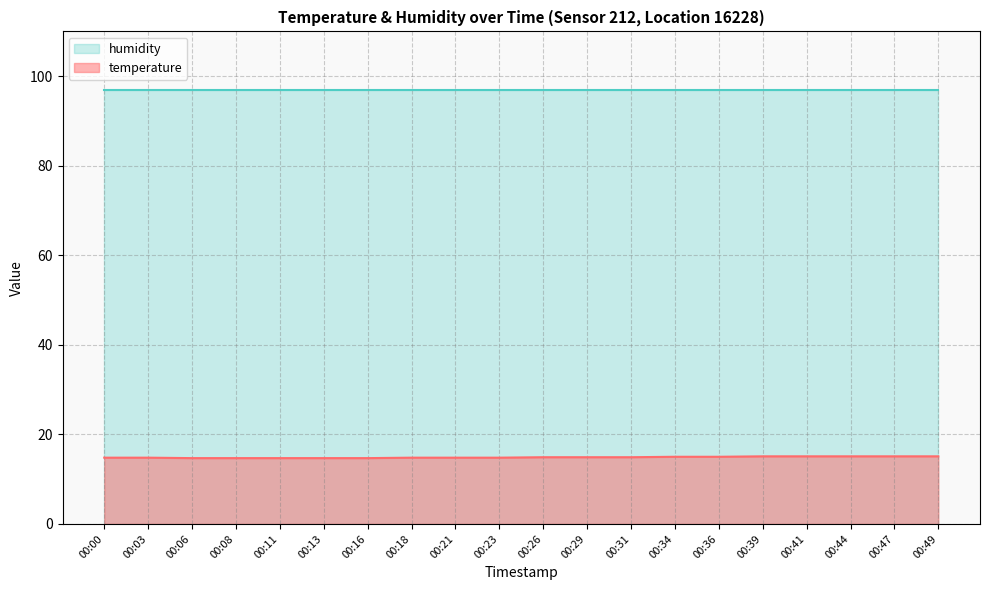

True or false: the data shows 10.0 at 00:26.

False